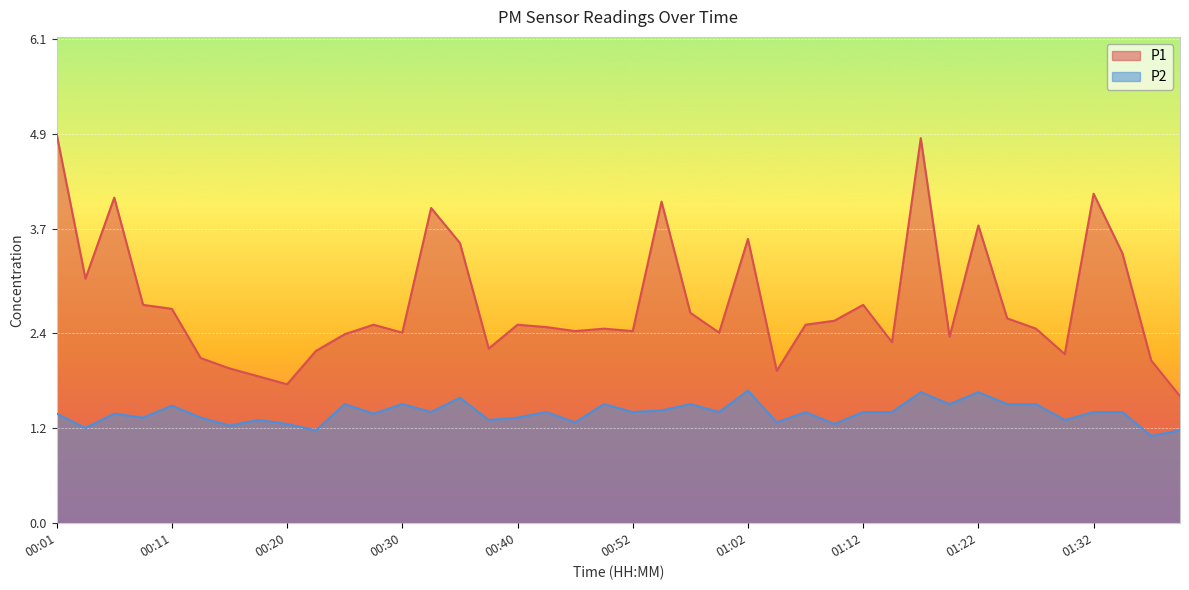

What is the difference between the maximum and second lowest values in the P2 series?

0.5